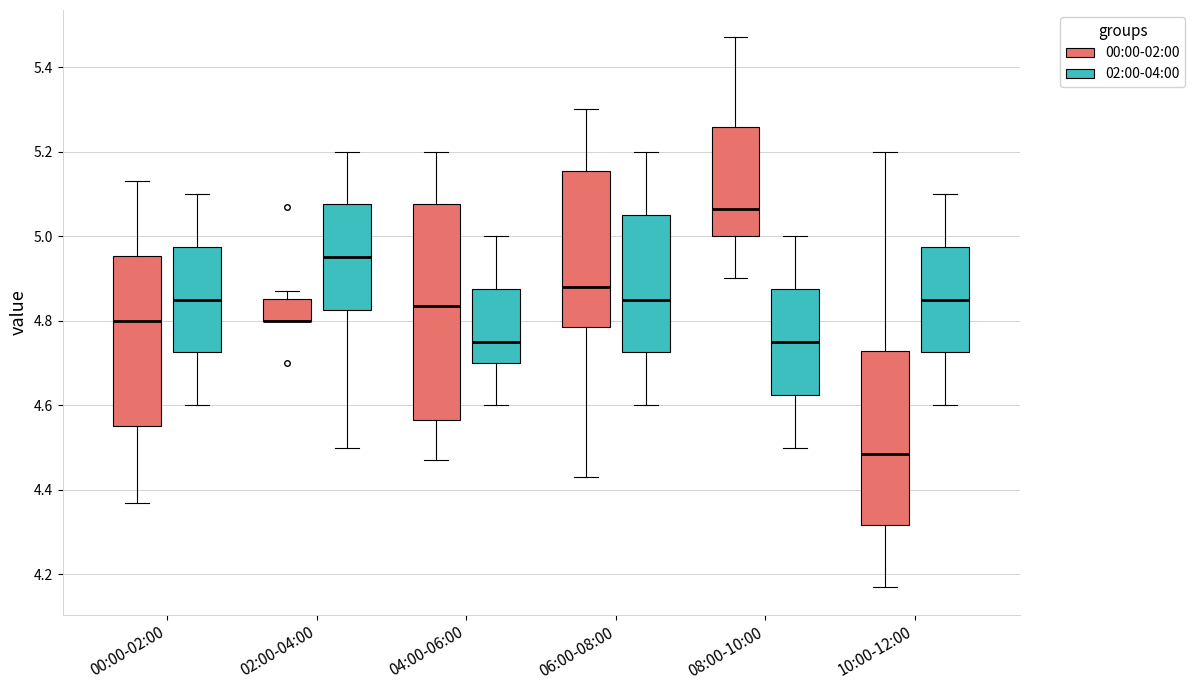

Where is the upper edge of the box for 08:00-10:00 (00:00-02:00) on the y-axis? The values are not printed on the chart, so give them approximately, as read against the axis.

5.26